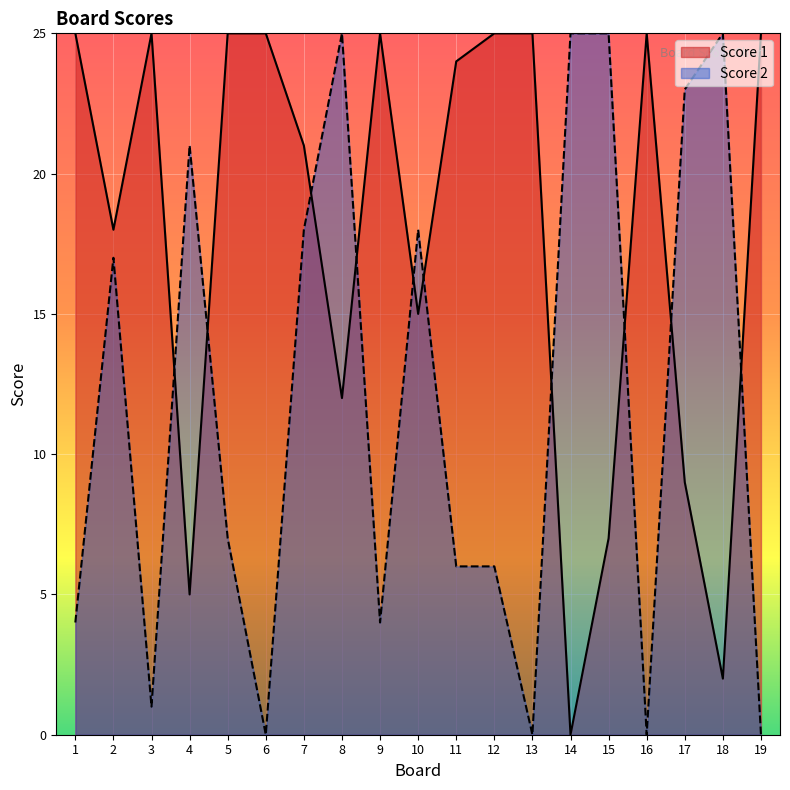

In Score 1, how many points are higher than both neighbors (excluding endpoints)?

3